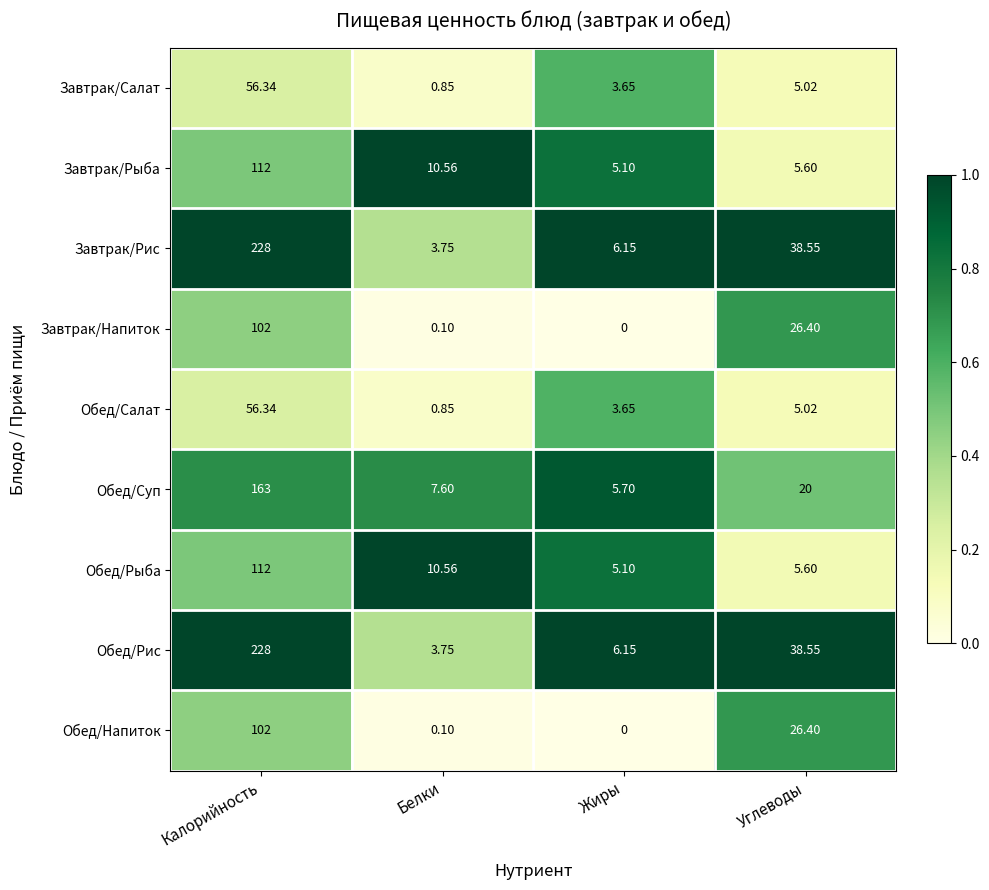

Where is Обед/Рыба nearest to the value 58?

Белки